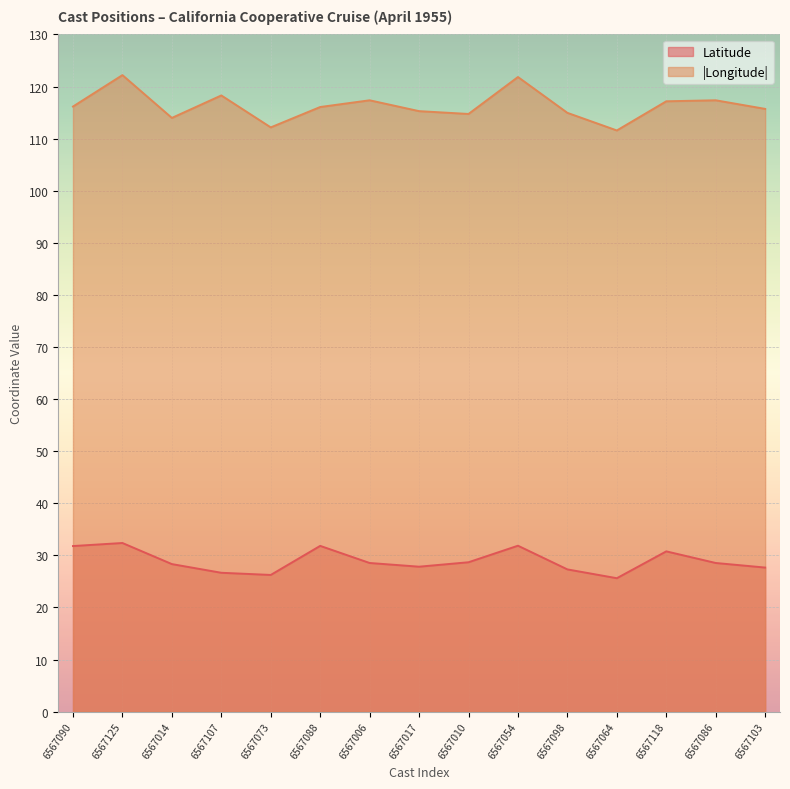

Reading left to right, extract all data points from this chart.

Latitude: 31.8	32.4	28.3	26.7	26.2	31.8	28.5	27.8	28.7	31.9	27.3	25.6	30.8	28.5	27.7
Longitude: 116.2	122.2	114.0	118.3	112.2	116.1	117.4	115.3	114.7	121.8	115.0	111.6	117.2	117.4	115.7